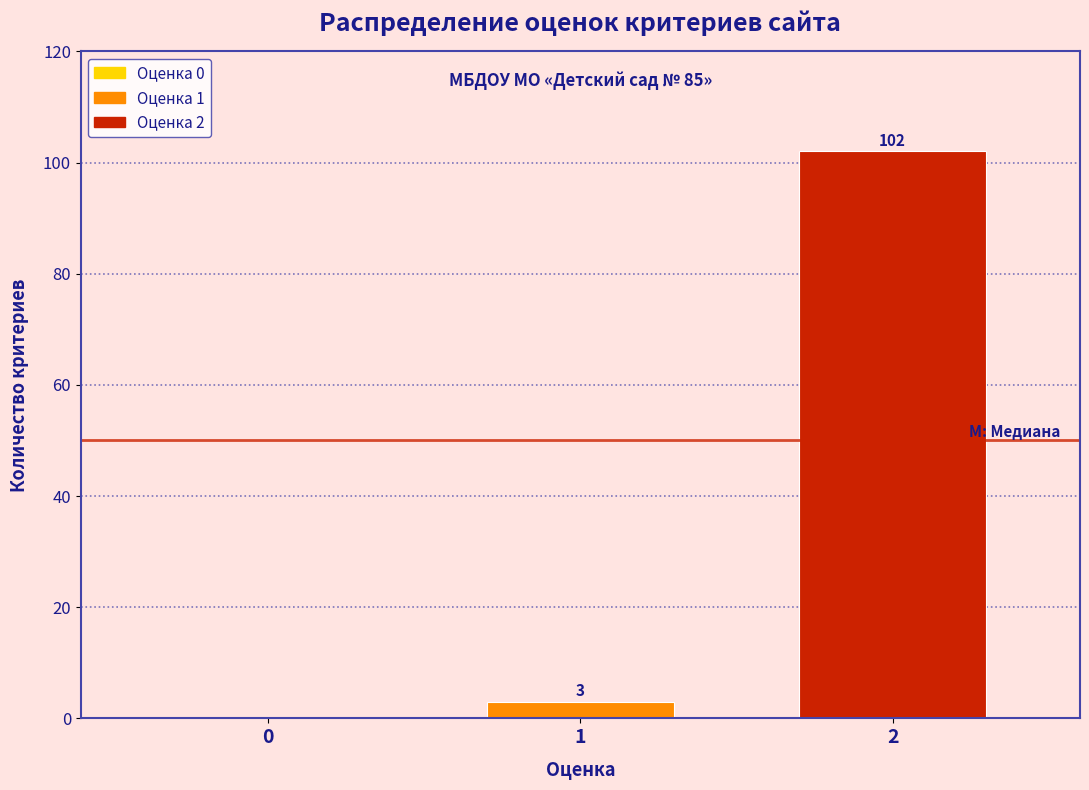

Reading left to right, transcribe all the data shown in this chart.

0=0	1=3	2=102